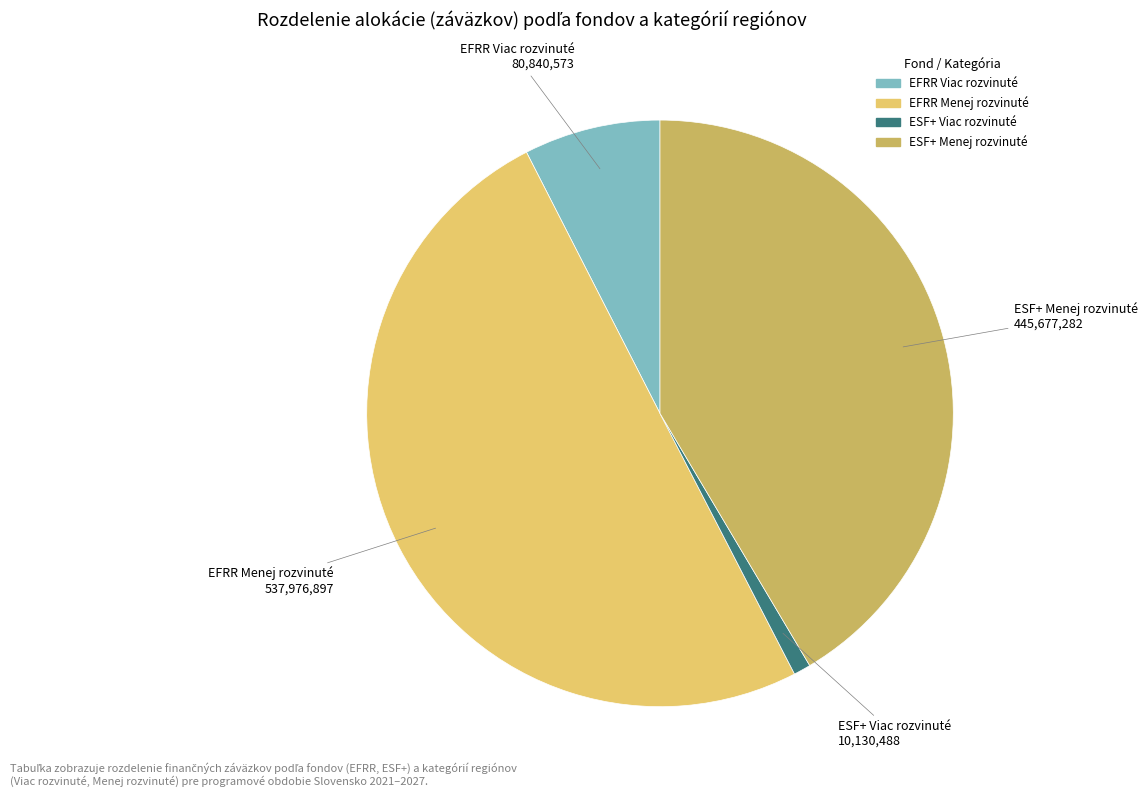

Which category accounts for the majority?

EFRR Menej rozvinuté